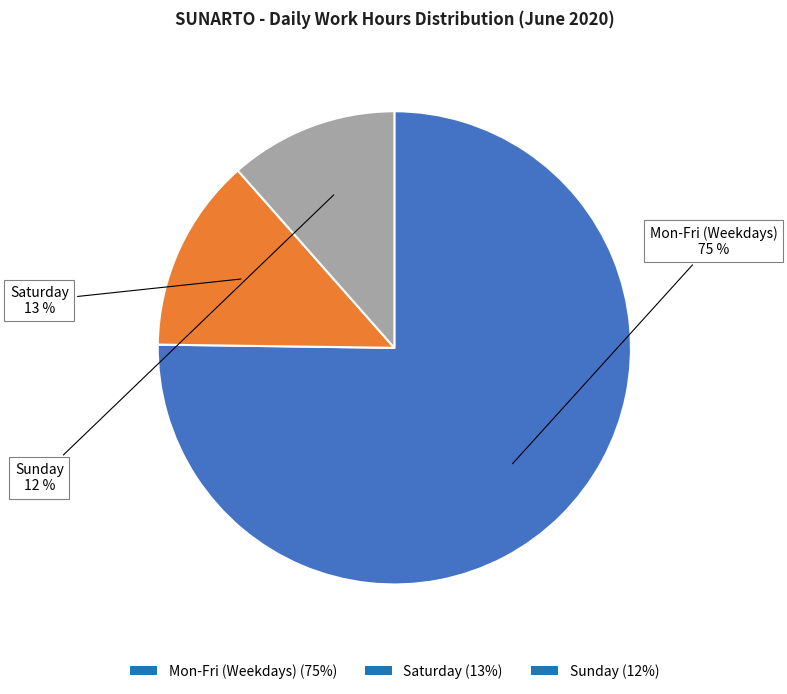

Which category has the biggest portion of the pie?

Mon-Fri (Weekdays) (75%)